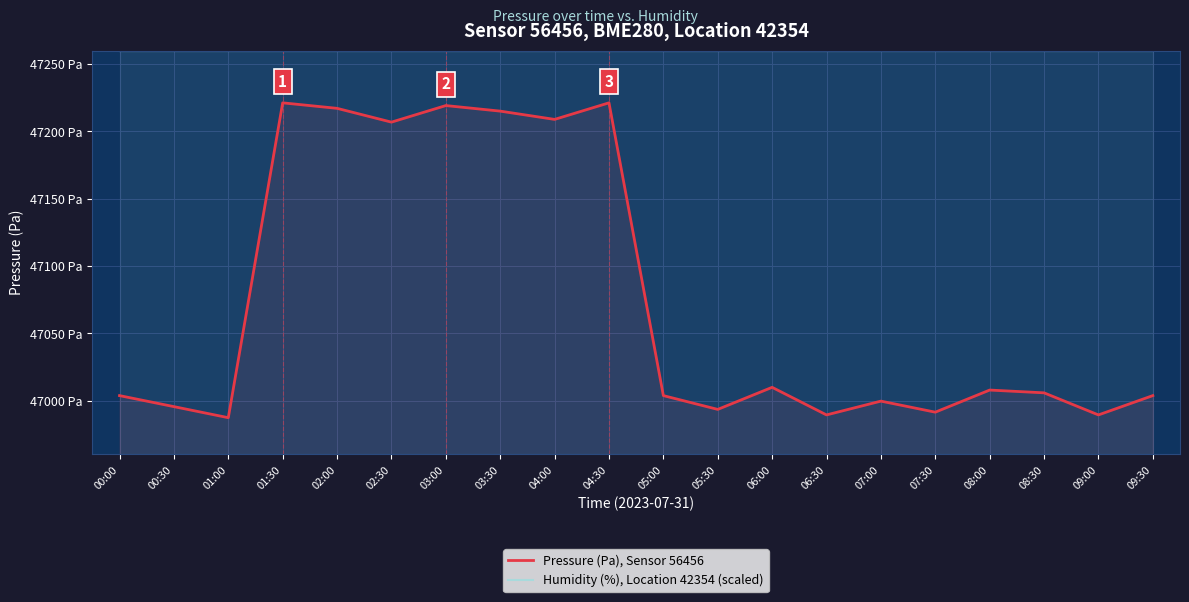

Which series has the largest range (max minus min)?

Pressure (Pa), Sensor 56456